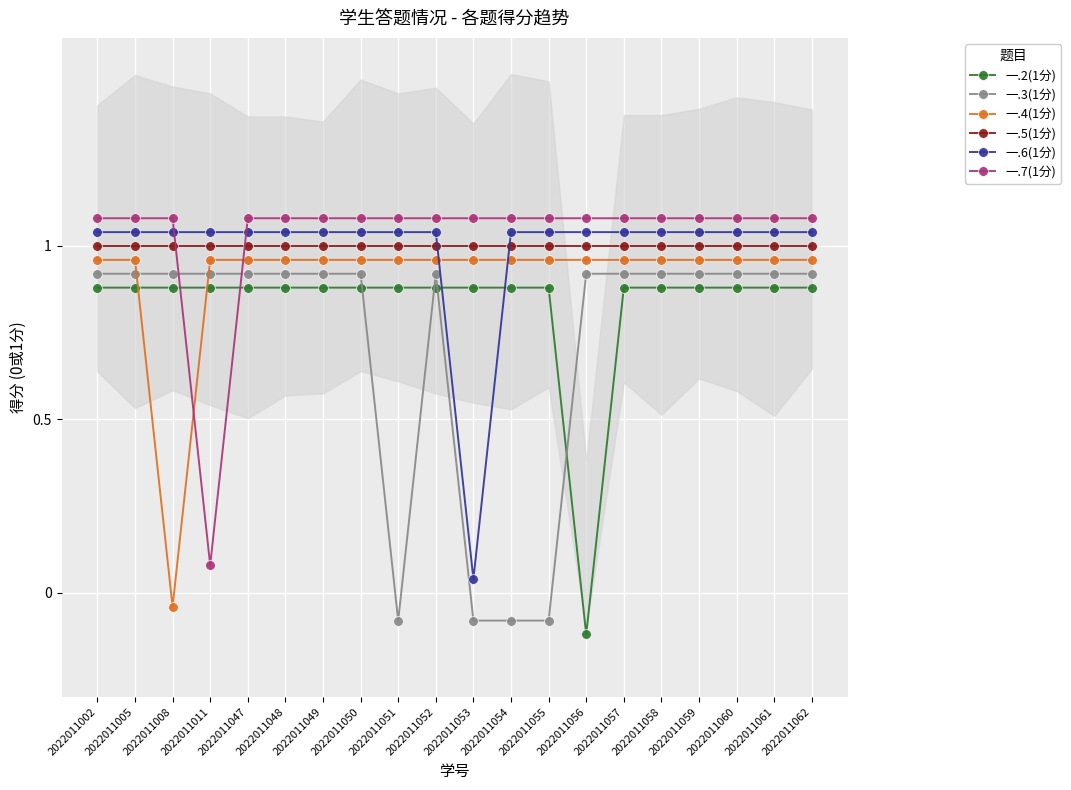

Reading left to right, extract all data points from this chart.

一.2(1分): 0.9	0.9	0.9	0.9	0.9	0.9	0.9	0.9	0.9	0.9	0.9	0.9	0.9	-0.1	0.9	0.9	0.9	0.9	0.9	0.9
一.3(1分): 0.9	0.9	0.9	0.9	0.9	0.9	0.9	0.9	-0.1	0.9	-0.1	-0.1	-0.1	0.9	0.9	0.9	0.9	0.9	0.9	0.9
一.4(1分): 1.0	1.0	-0.0	1.0	1.0	1.0	1.0	1.0	1.0	1.0	1.0	1.0	1.0	1.0	1.0	1.0	1.0	1.0	1.0	1.0
一.5(1分): 1.0	1.0	1.0	1.0	1.0	1.0	1.0	1.0	1.0	1.0	1.0	1.0	1.0	1.0	1.0	1.0	1.0	1.0	1.0	1.0
一.6(1分): 1.0	1.0	1.0	1.0	1.0	1.0	1.0	1.0	1.0	1.0	0.0	1.0	1.0	1.0	1.0	1.0	1.0	1.0	1.0	1.0
一.7(1分): 1.1	1.1	1.1	0.1	1.1	1.1	1.1	1.1	1.1	1.1	1.1	1.1	1.1	1.1	1.1	1.1	1.1	1.1	1.1	1.1